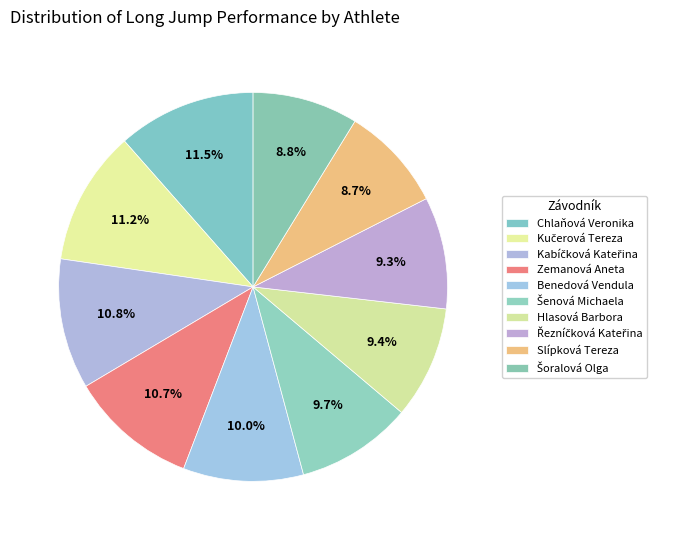

Which category has the smallest portion of the pie?

Slípková Tereza